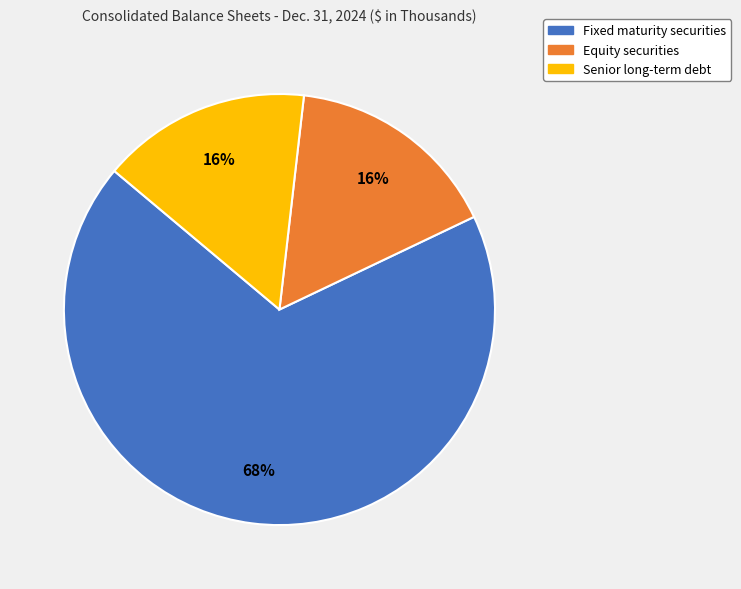

True or false: Fixed maturity securities accounts for 81% of the total.

False